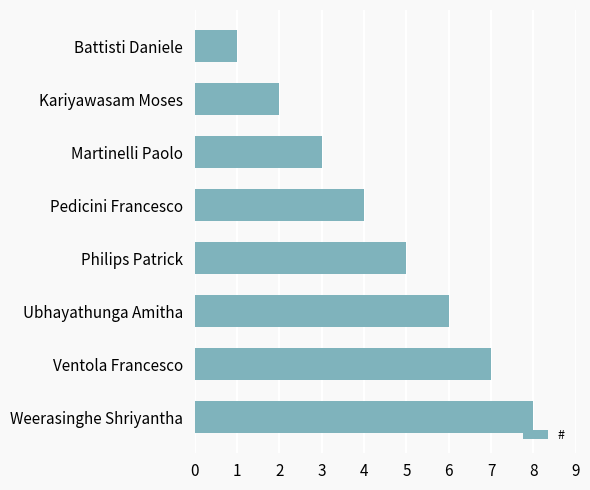

Approximately how many times larger is the value at Philips Patrick compared to Ventola Francesco?

0.7